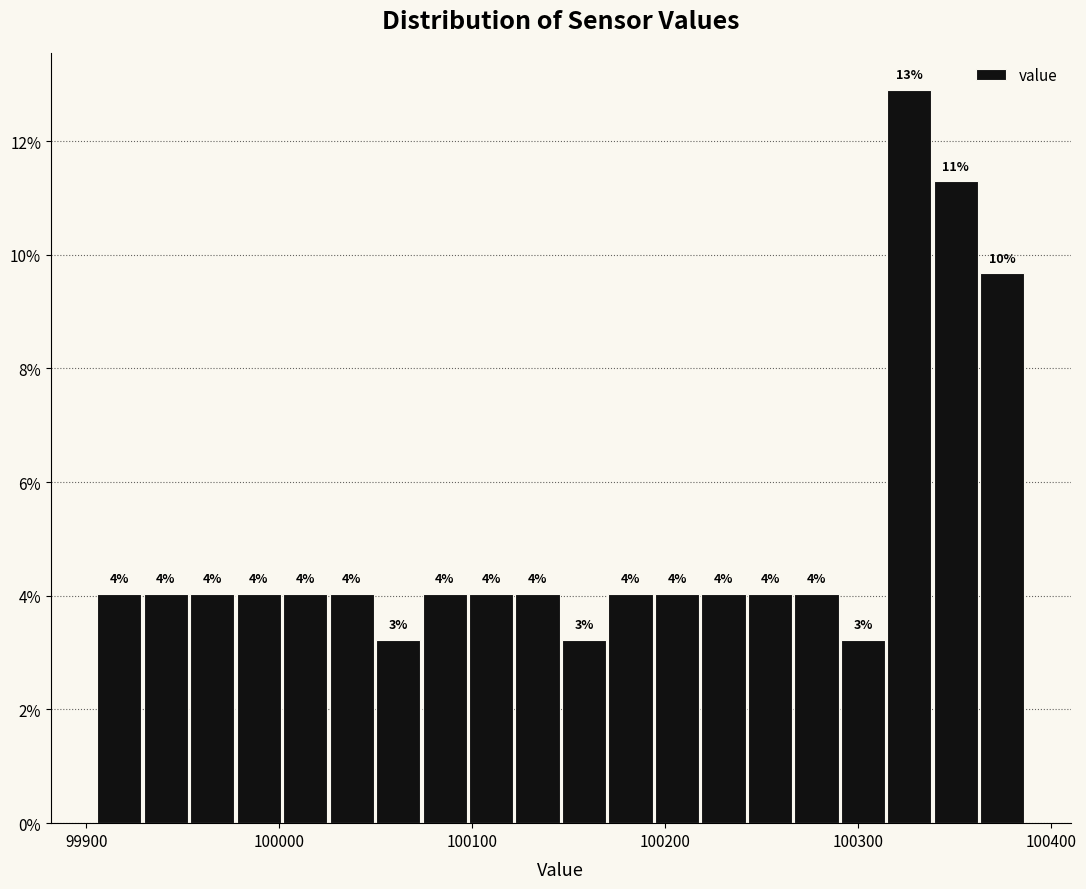

Around what value on the x-axis is the tallest bar? Give the approximate position of its centre, as read against the axis.

100330